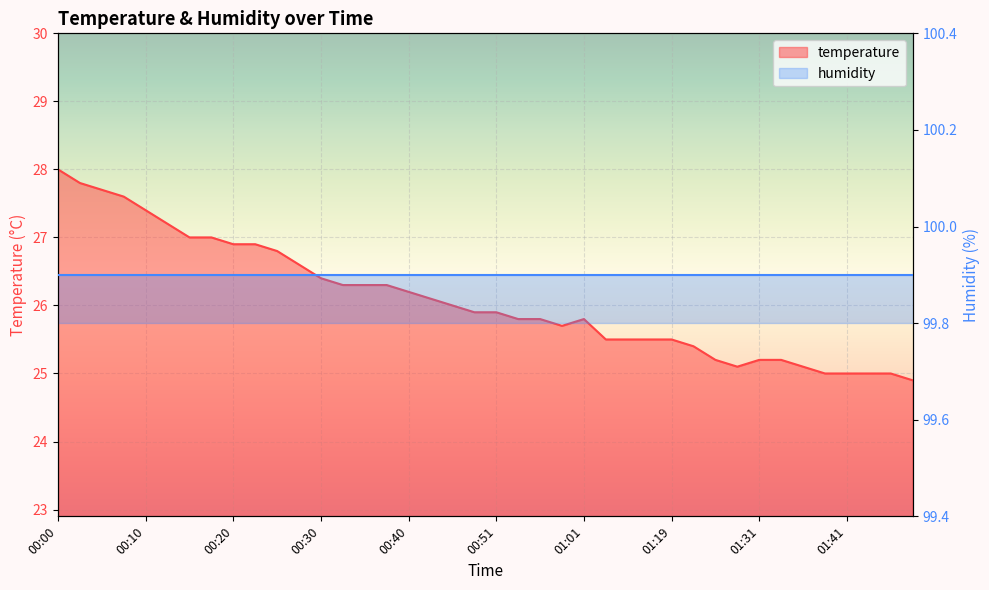

Which label corresponds to the largest value in the chart?

00:00